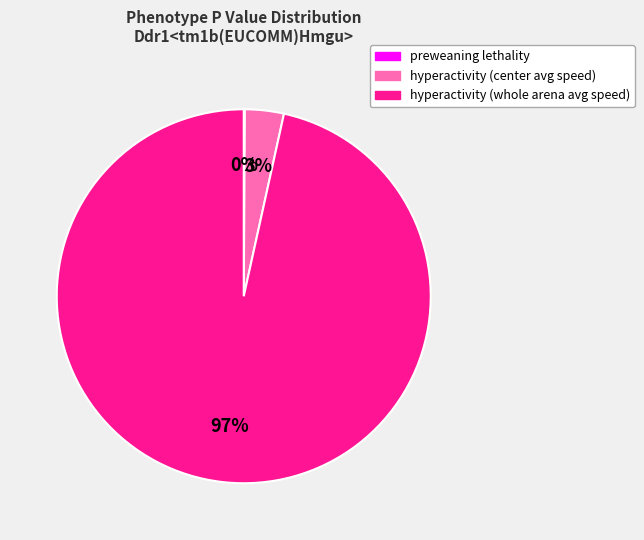

To the nearest percent, what is the difference between the largest and smallest slice percentages?

97%